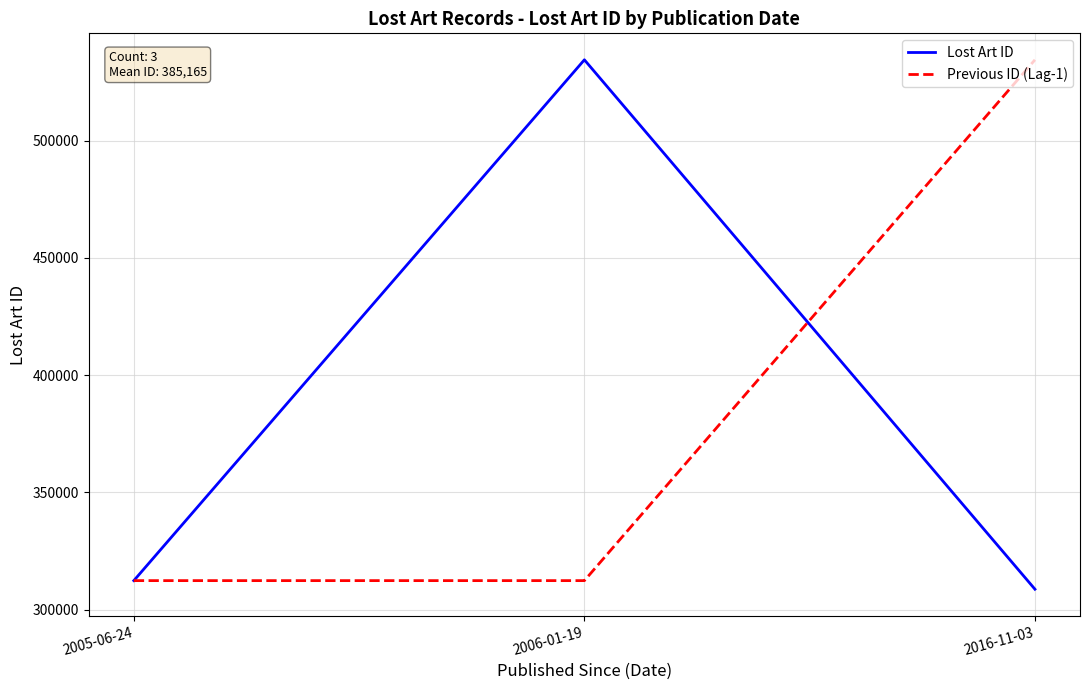

The value of Lost Art ID at 2016-11-03 is 308680. True or false?

True